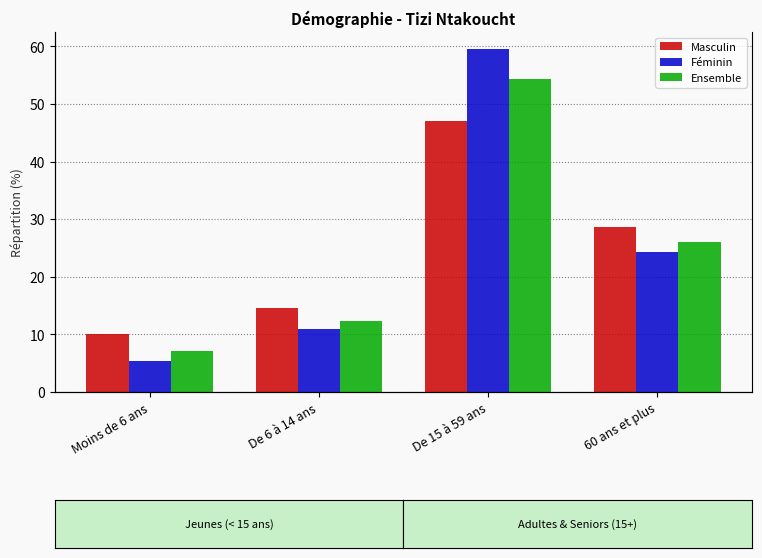

How many data points in Ensemble are above 26?

1